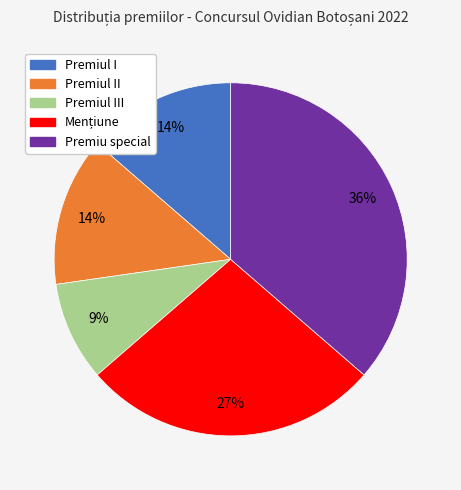

To the nearest percent, what is the difference between the largest and smallest slice percentages?

27%